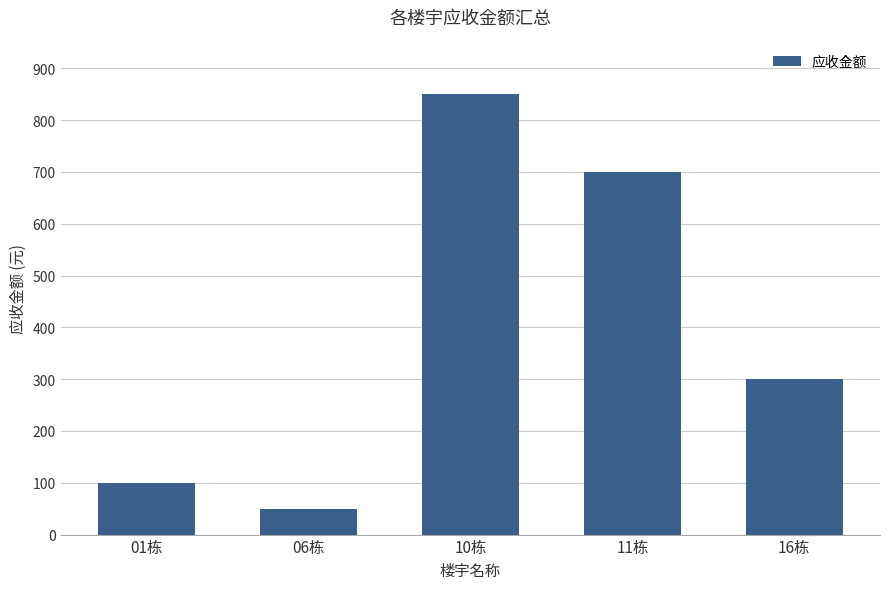

Rank the categories by value from lowest to highest.

06栋, 01栋, 16栋, 11栋, 10栋